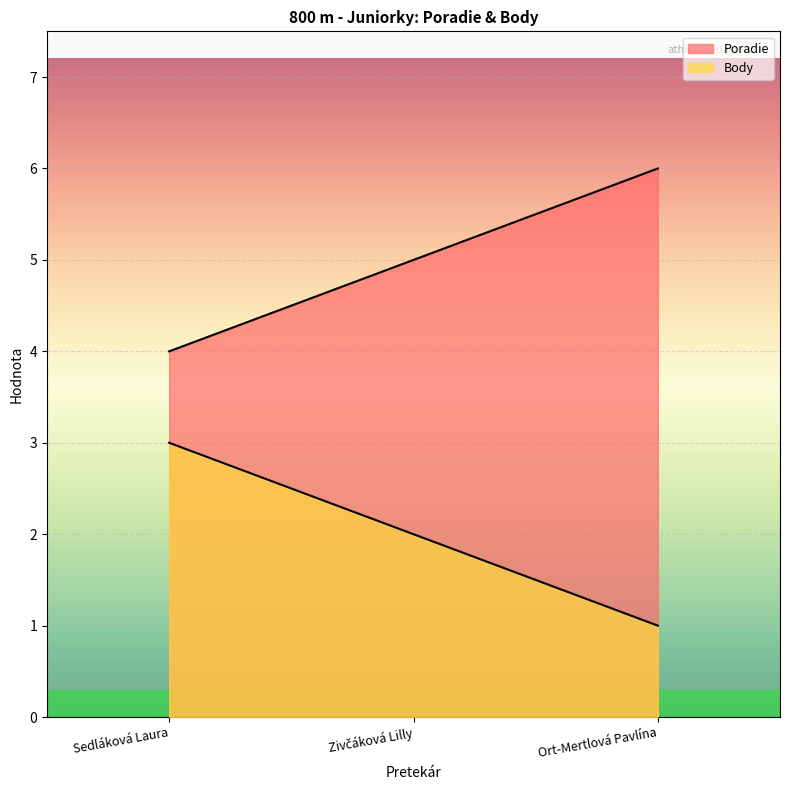

Which series changed the most between Sedláková Laura and Ort-Mertlová Pavlína?

Poradie